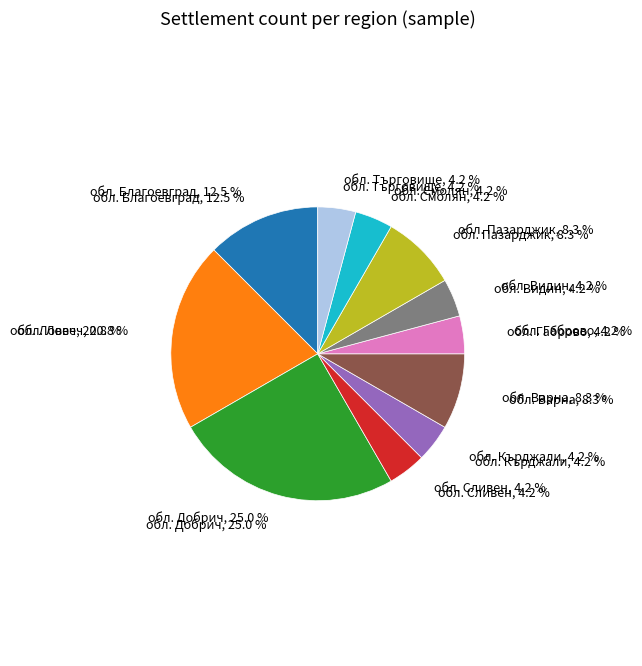

What is the change in value from обл. Добрич to обл. Пазарджик?

-4